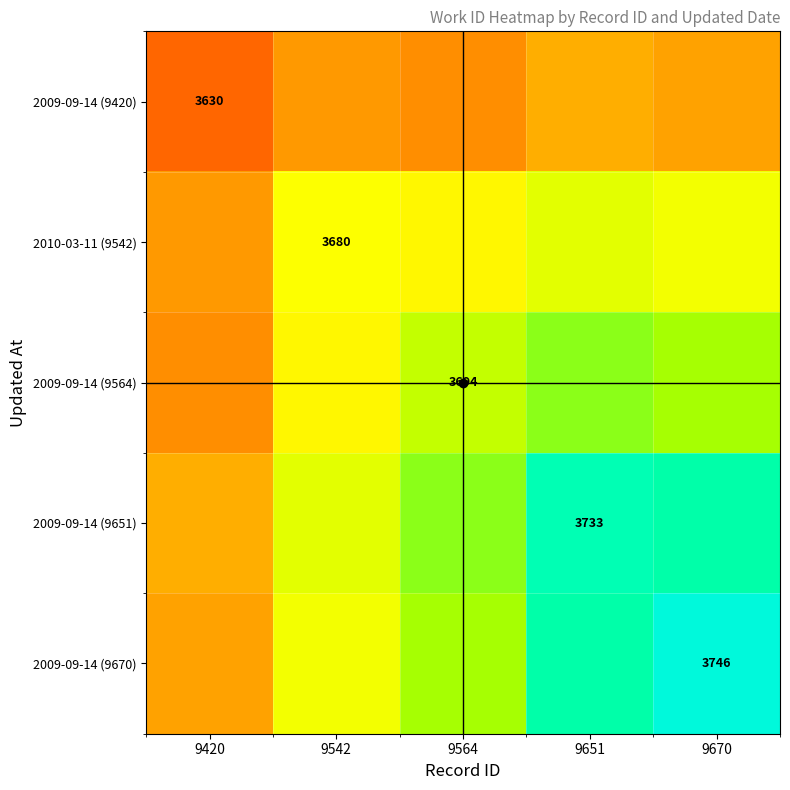

Count the number of categories in the chart.

5